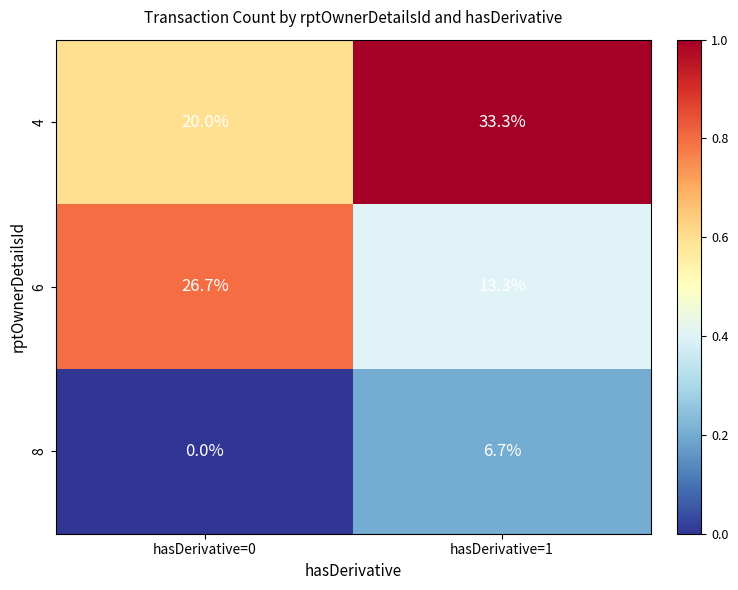

At which label is 4 closest to 26?

hasDerivative=0